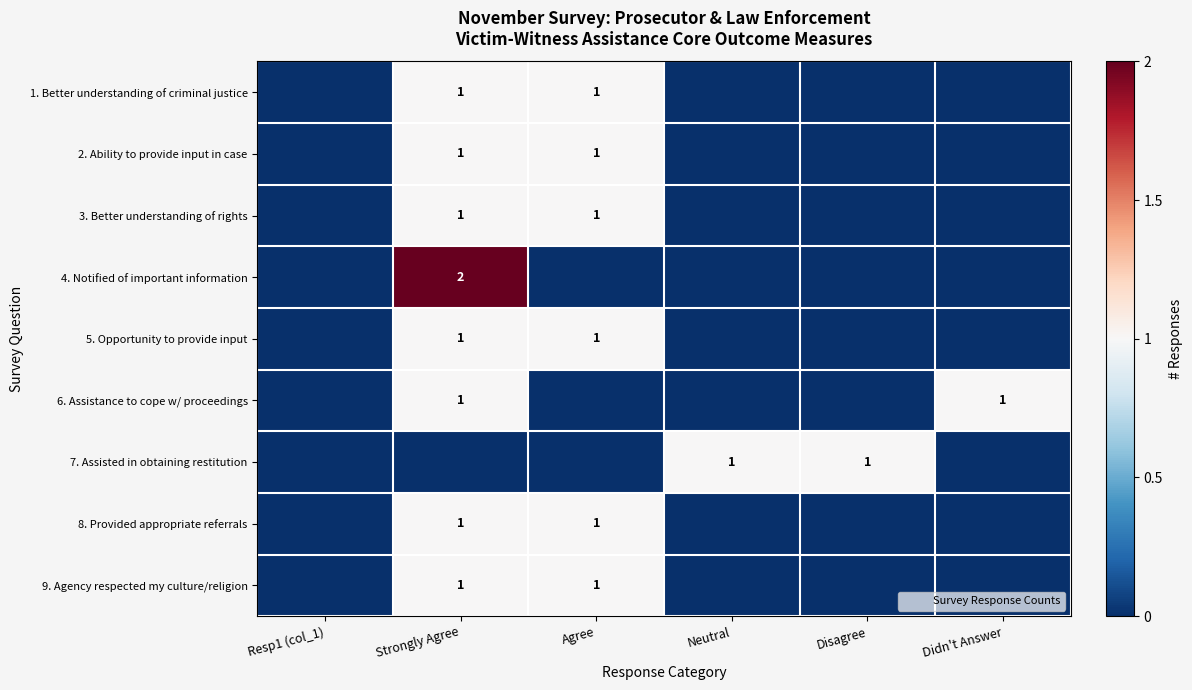

Count the 5. Opportunity to provide input values in the range 0 to 1.

6